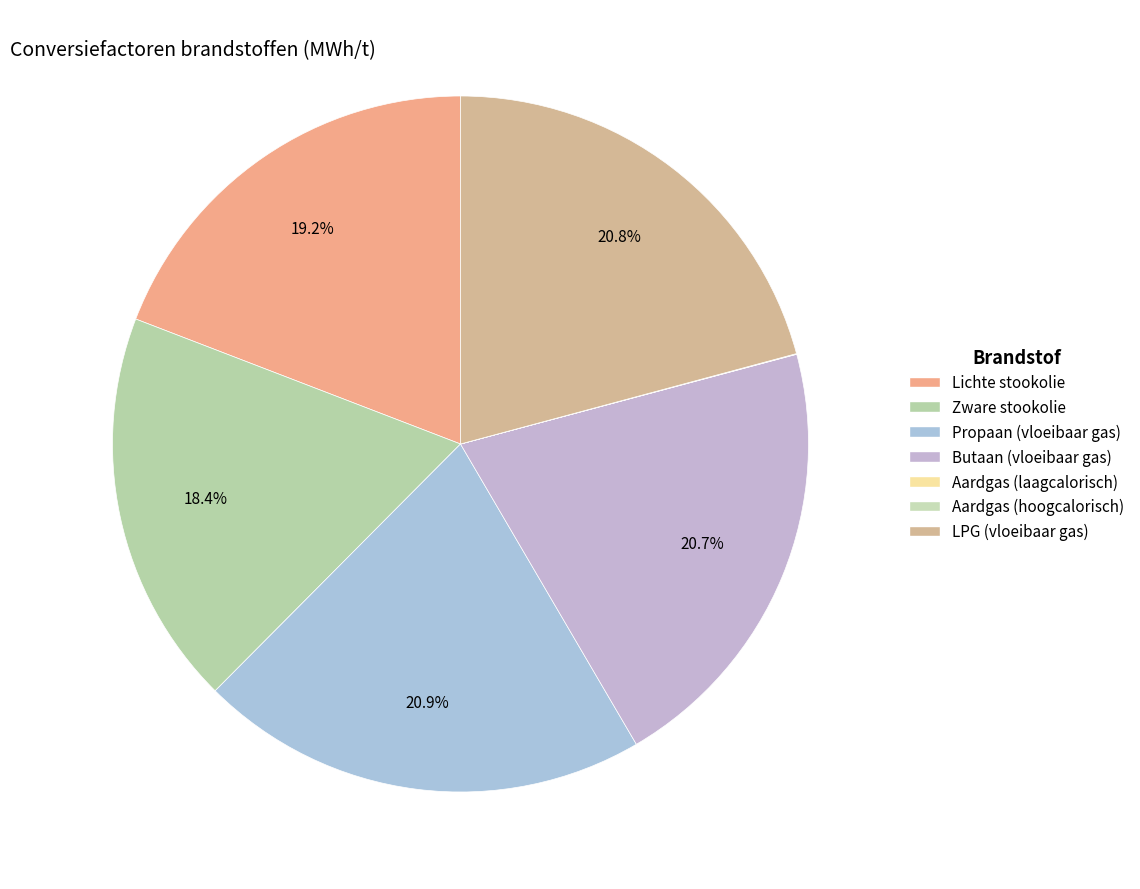

To the nearest percent, what is the difference between the largest and smallest slice percentages?

21%